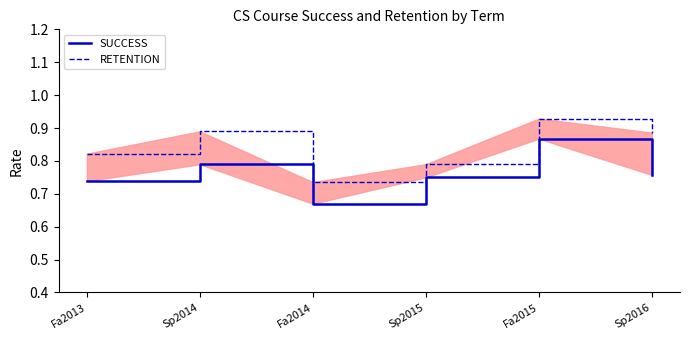

At which label does SUCCESS reach its peak?

Fa2015